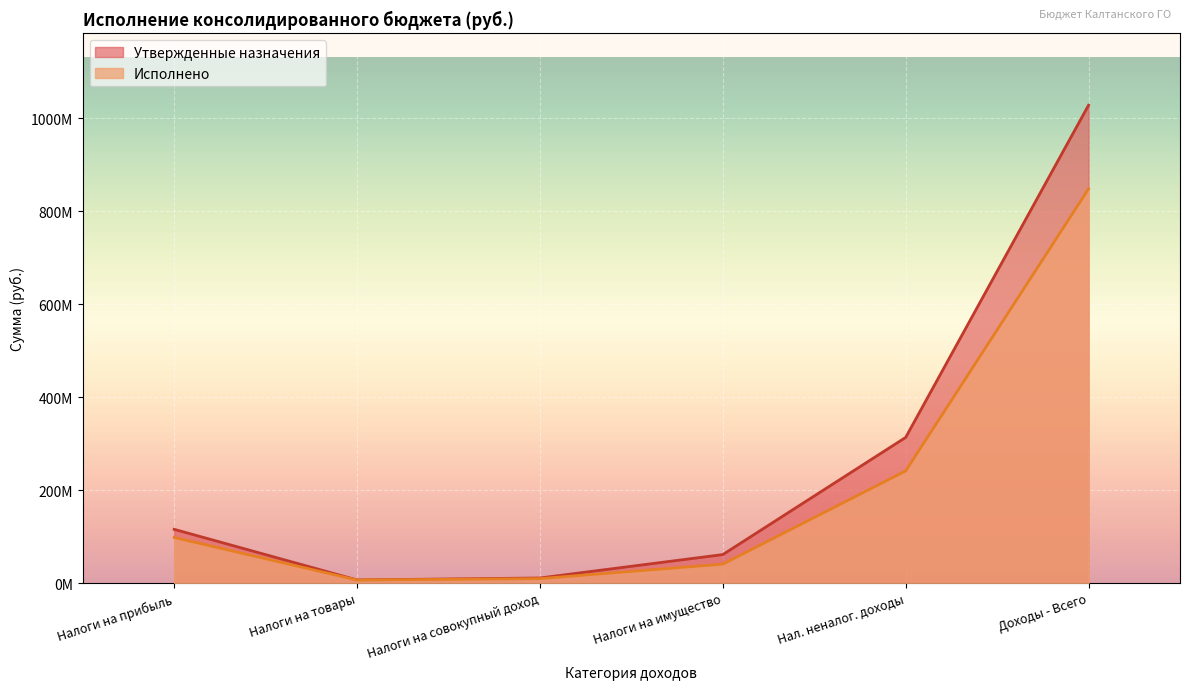

What are all the series names shown in the legend?

Утвержденные назначения, Исполнено